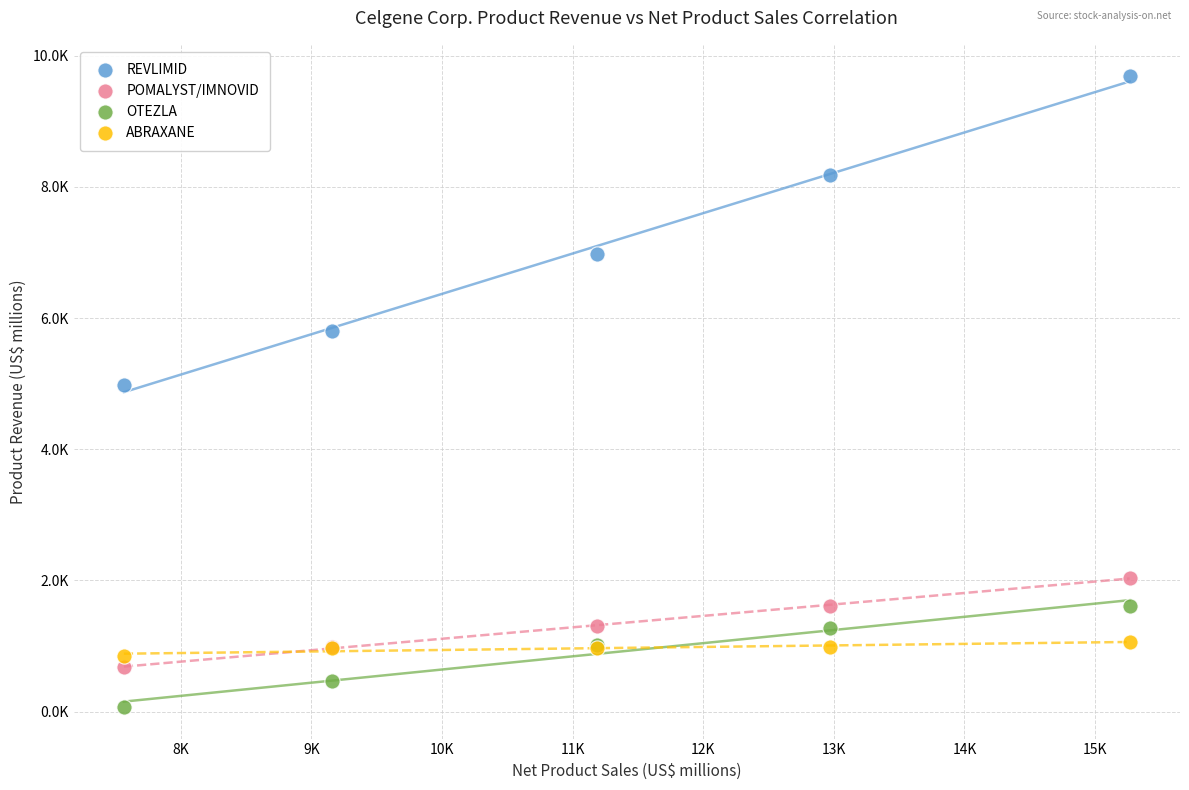

What are all the series names shown in the legend?

REVLIMID, POMALYST/IMNOVID, OTEZLA, ABRAXANE